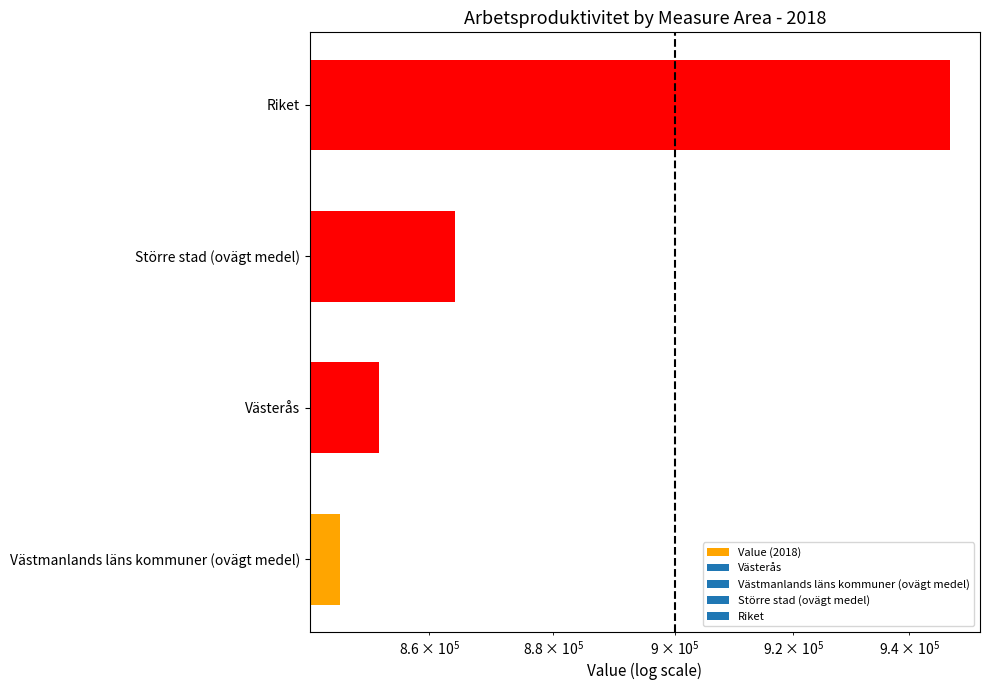

Reading right to left, extract all data points from this chart.

947000.0	864142.9	852000.0	846000.0